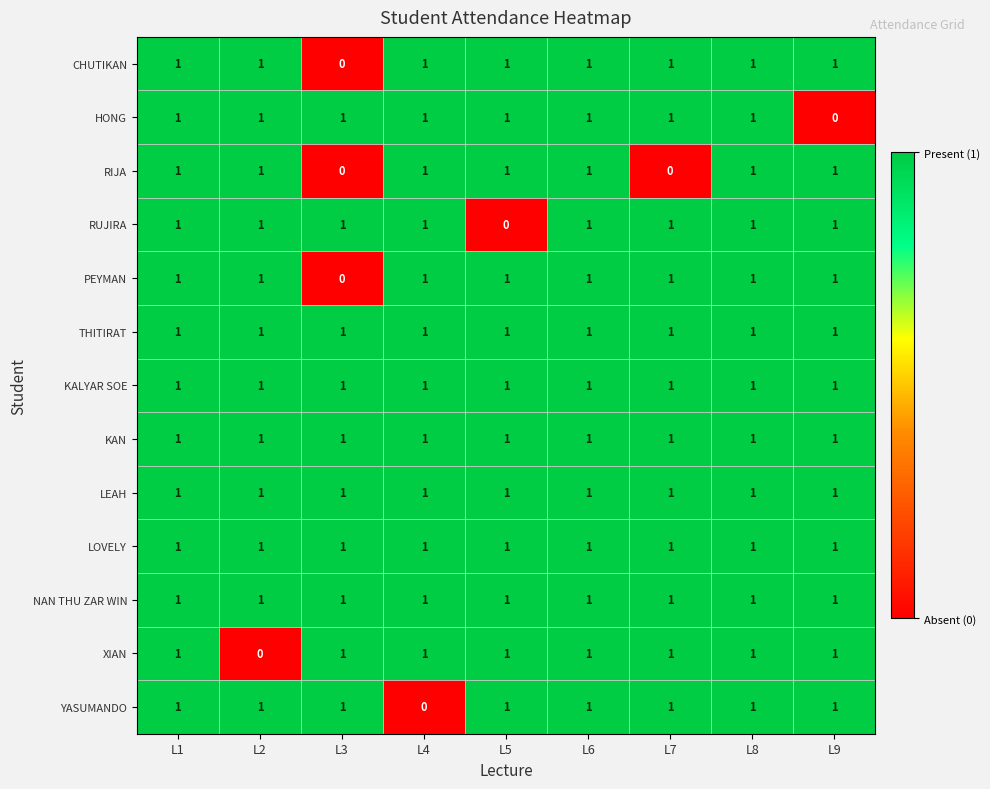

At how many categories does at least one series exceed 0?

9